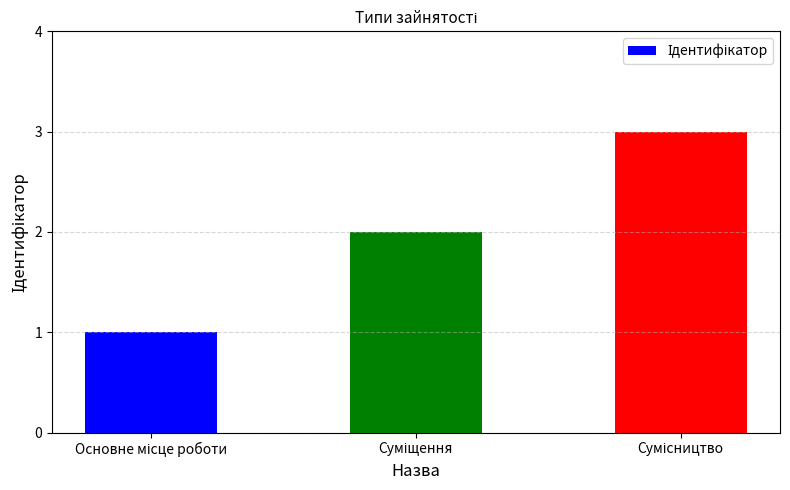

What is the greatest value displayed?

3